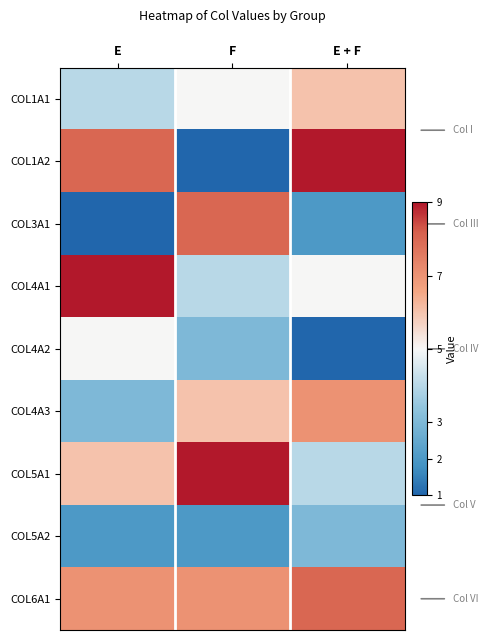

Reading left to right, extract all data points from this chart.

COL1A1: E=4	F=5	E + F=6
COL1A2: E=8	F=1	E + F=9
COL3A1: E=1	F=8	E + F=2
COL4A1: E=9	F=4	E + F=5
COL4A2: E=5	F=3	E + F=1
COL4A3: E=3	F=6	E + F=7
COL5A1: E=6	F=9	E + F=4
COL5A2: E=2	F=2	E + F=3
COL6A1: E=7	F=7	E + F=8